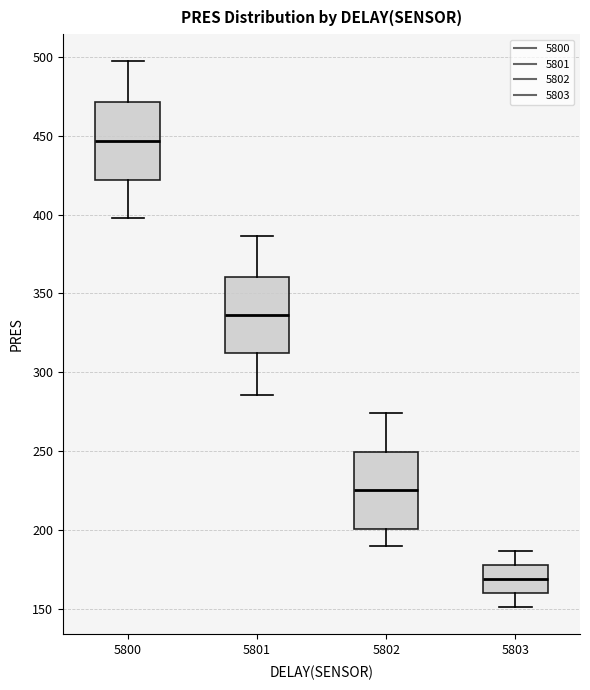

Where does the lower whisker of the box at x = 5802 end on the y-axis? The values are not printed on the chart, so give them approximately, as read against the axis.

190